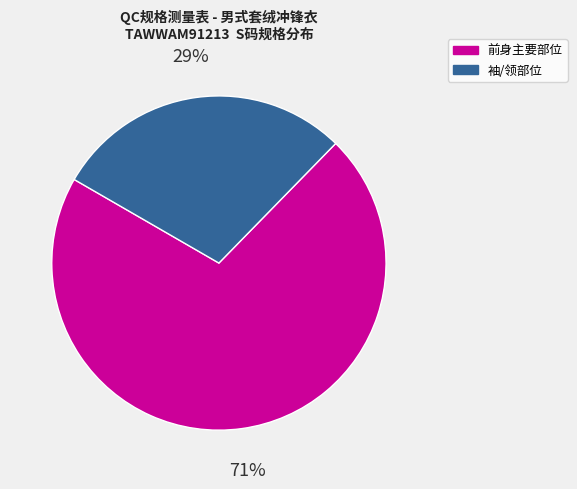

Do 前身主要部位 and 袖/领部位 together represent more than half of the pie?

Yes